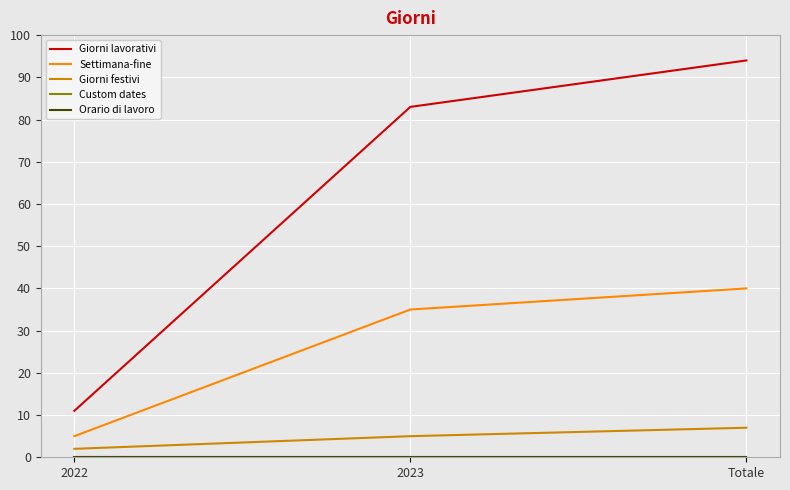

What is the difference between the Giorni lavorativi values at 2022 and 2023?

72